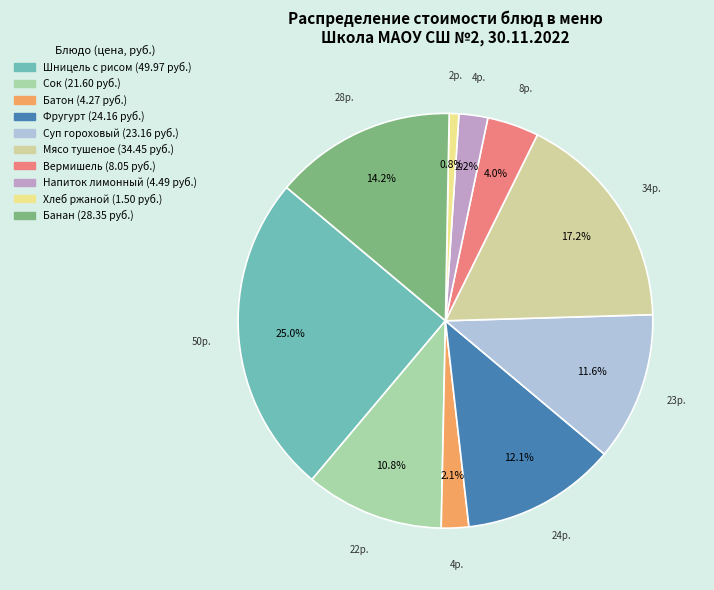

Does any single category account for the majority?

No